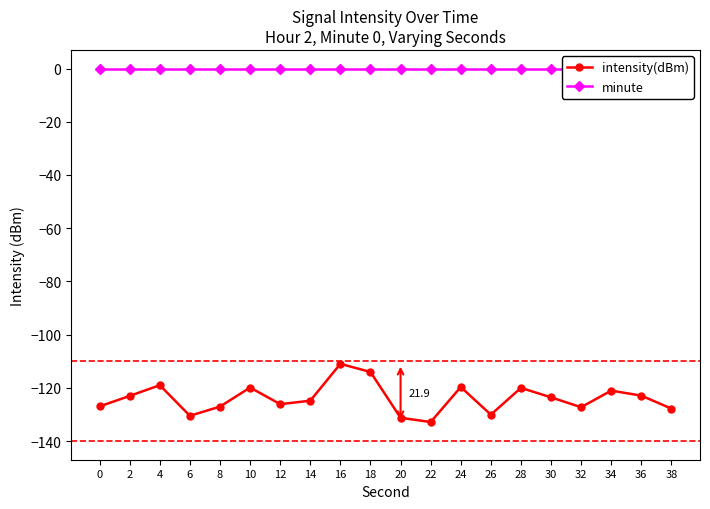

Does the chart display data point markers on the line(s)?

Yes